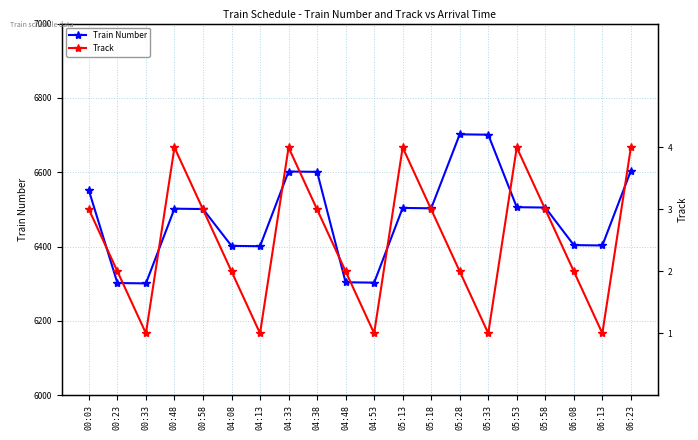

How many values in the Train Number series exceed 6503?

9